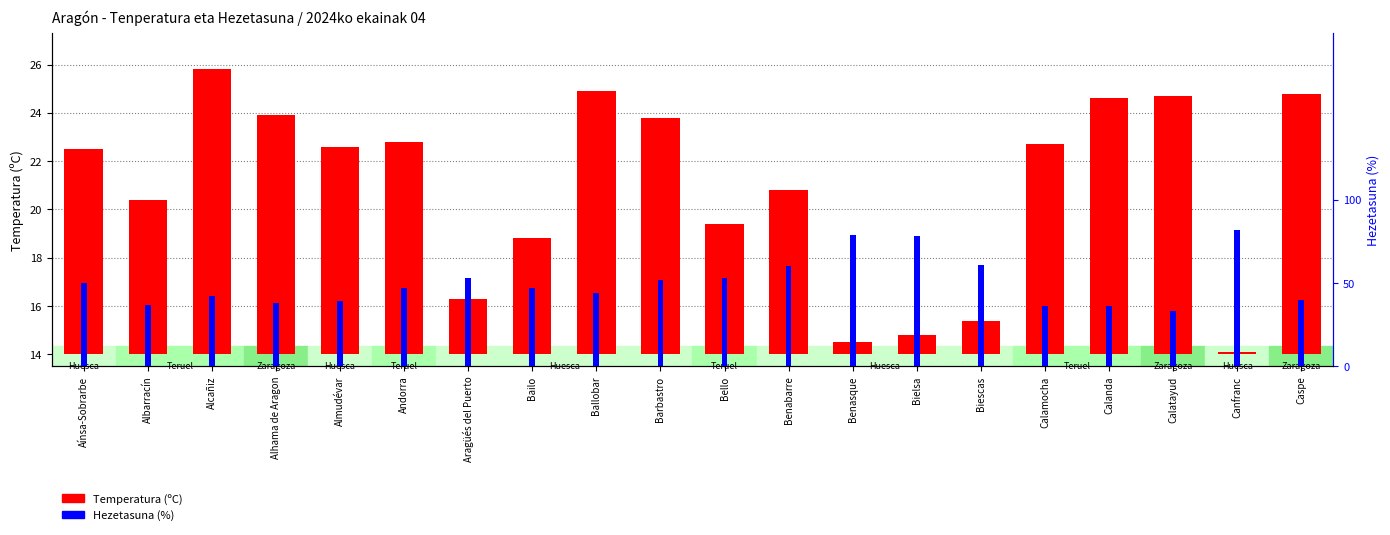

List the series in order of their peak value, lowest first.

Temperatura (ºC), Hezetasuna (%)